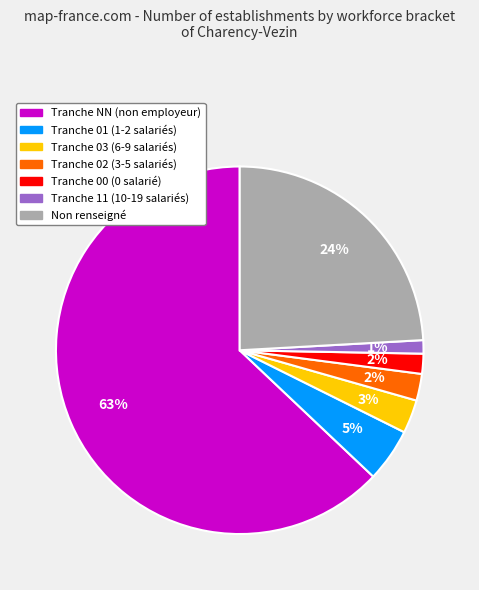

How many segments does this pie chart have?

7